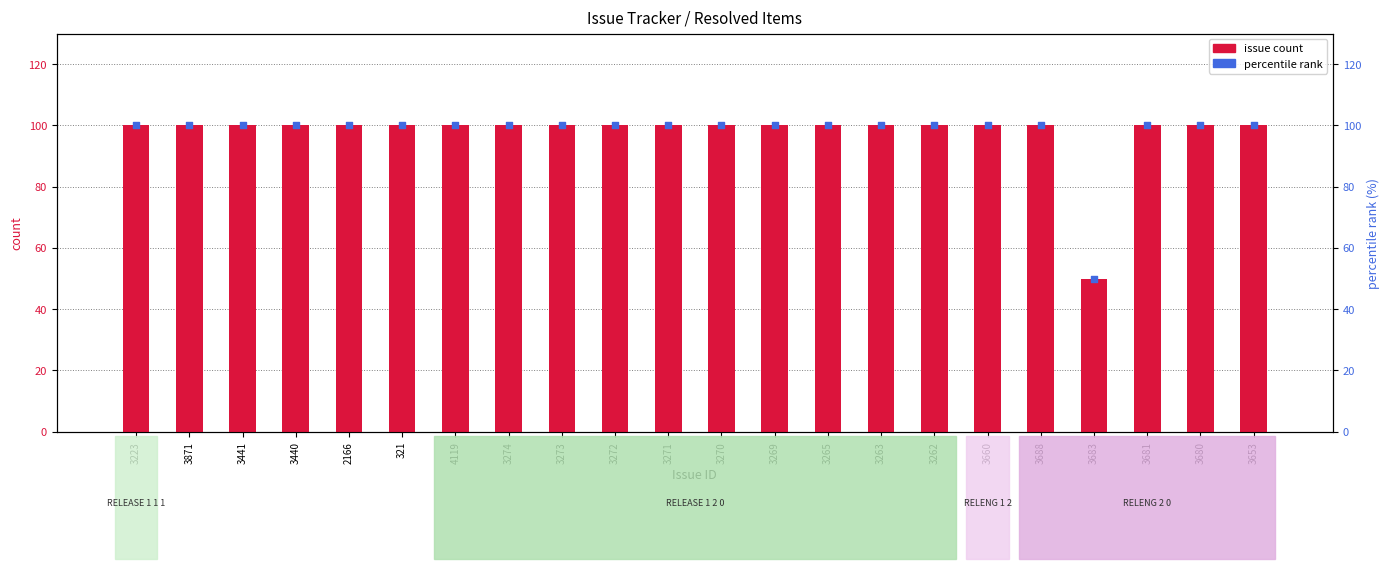

Which series reaches the maximum Y coordinate?

issue count